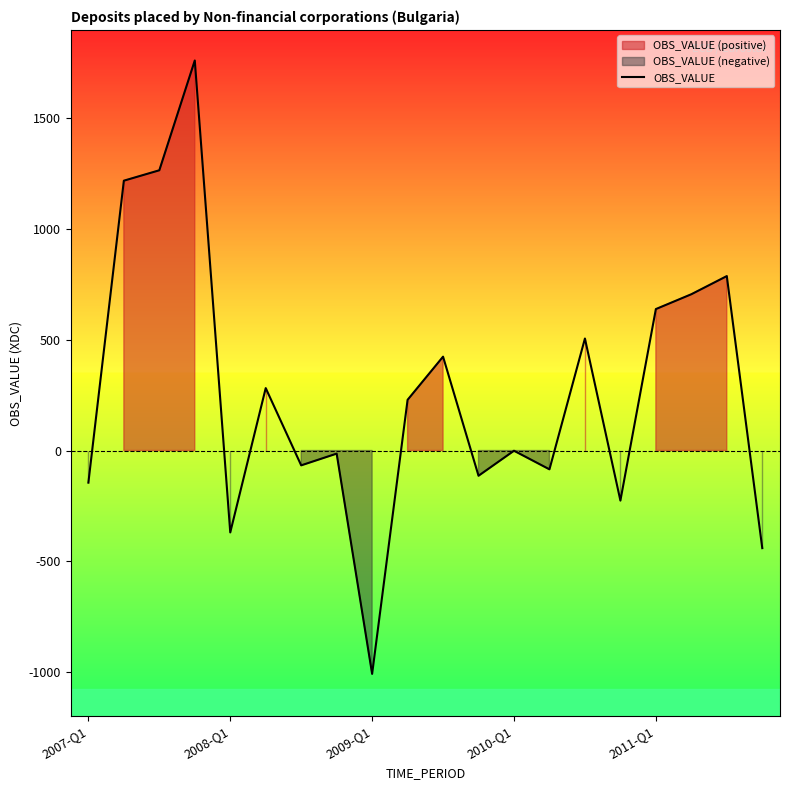

True or false: the data has more than 0 interior local peaks.

True